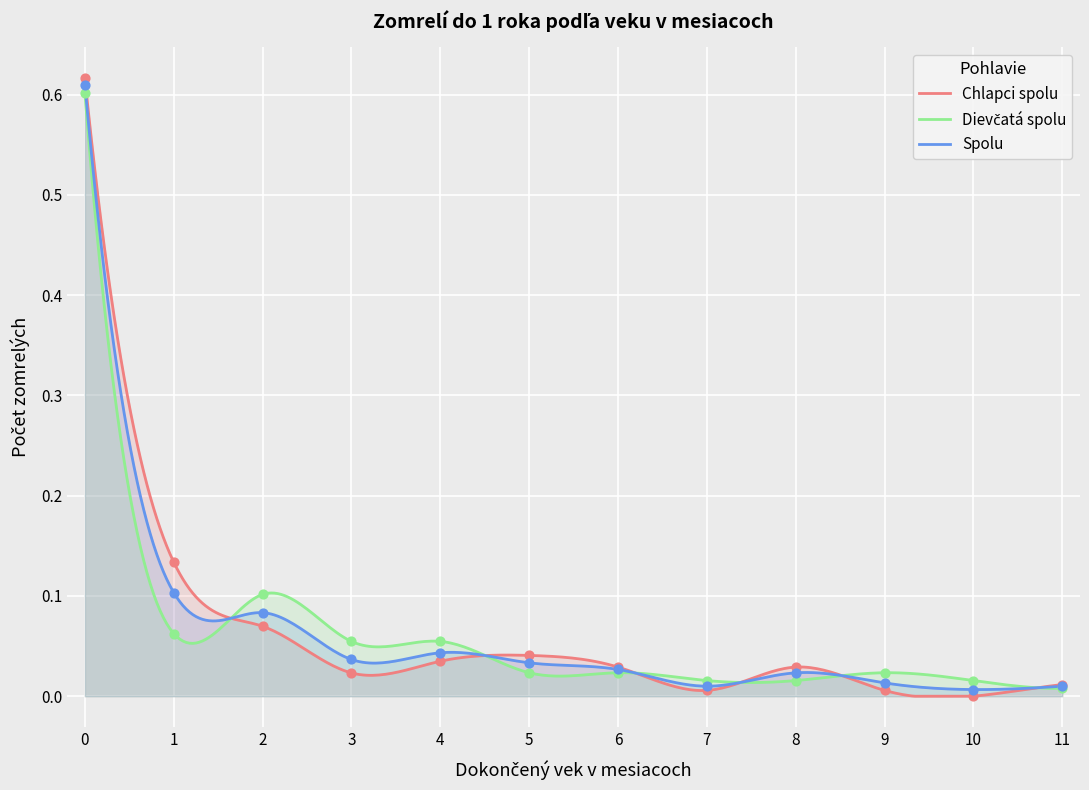

Is the value of Spolu at 11 greater than the value of Dievčatá spolu at 5?

No